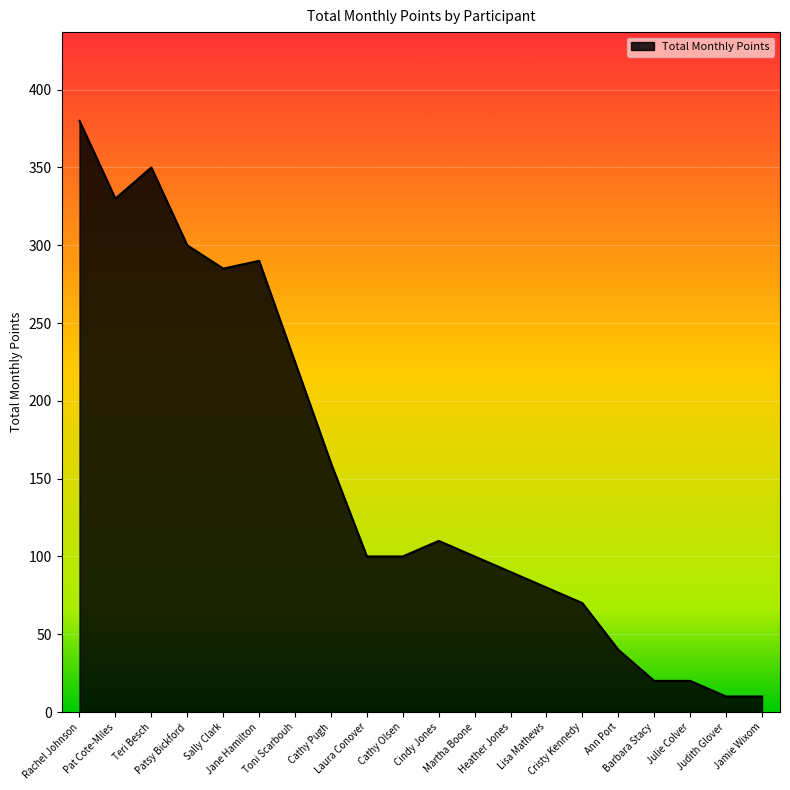

At which category does the data reach its first local valley?

Pat Cote-Miles